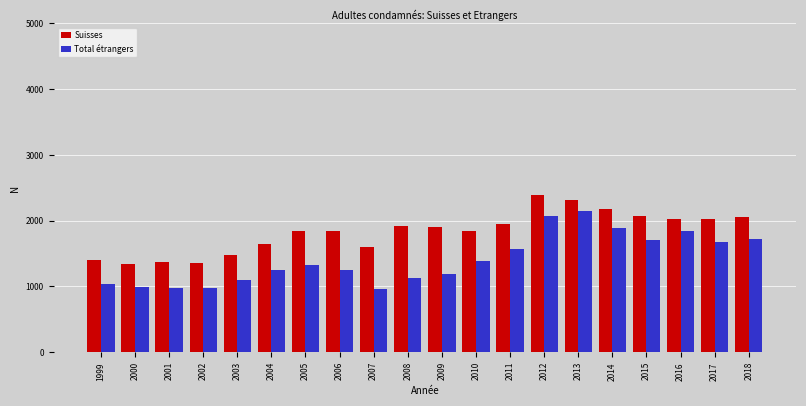

At which category does the chart reach its peak across all series?

2012